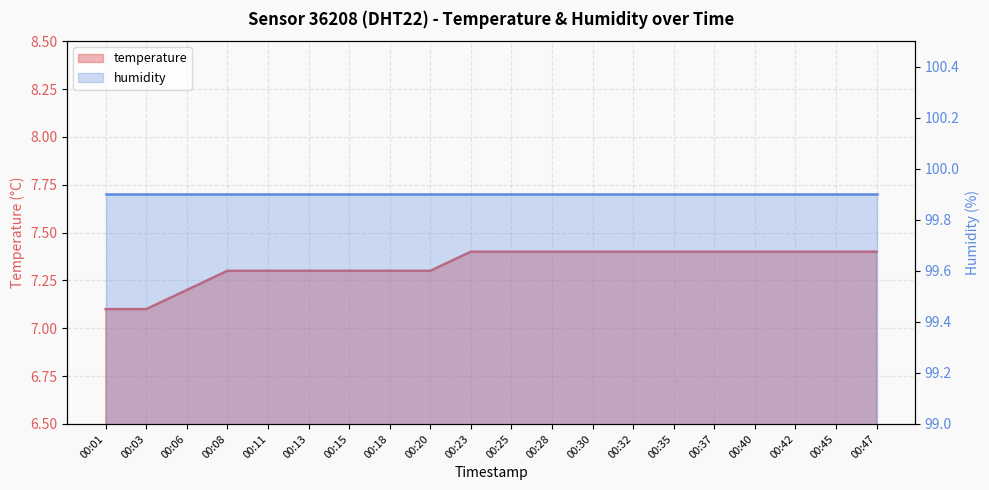

What is the minimum value shown in the chart?

7.1